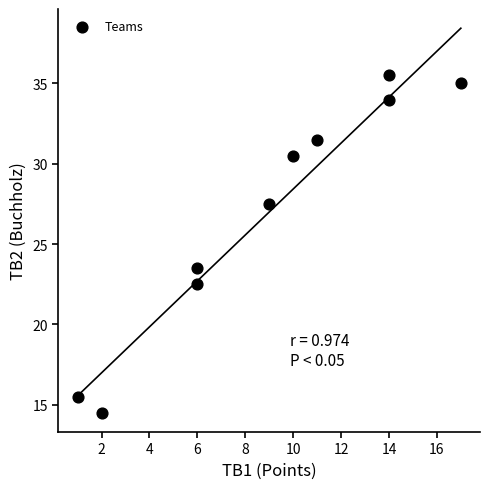

What is the average X value?

9.0